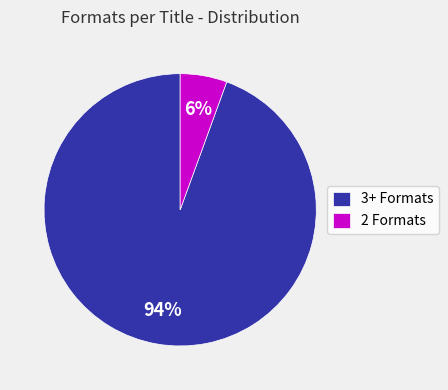

Between 3+ Formats and 2 Formats, which is larger?

3+ Formats